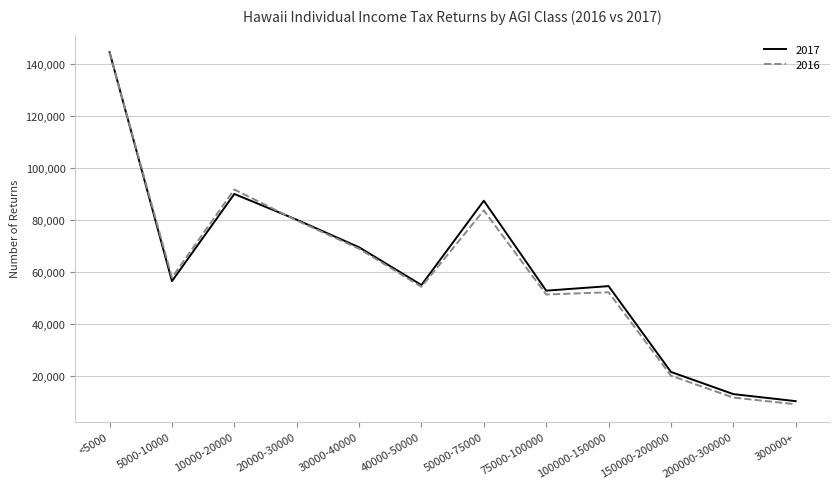

What is the total value across all series at <5000?

288517